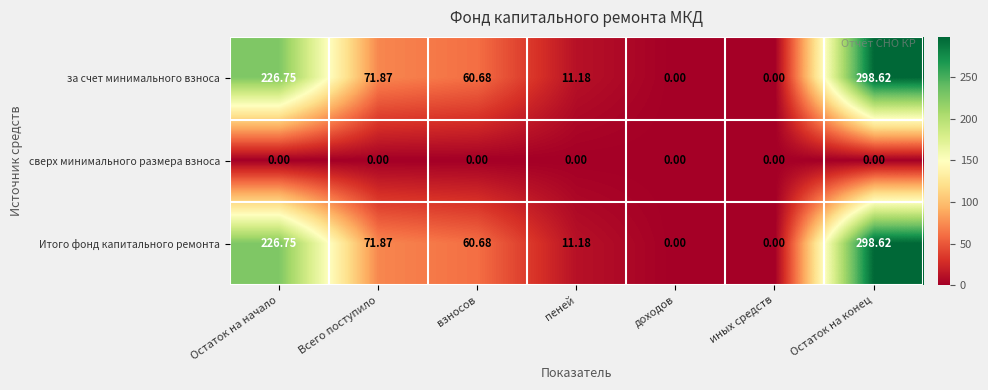

At which category is the sum across all series the highest?

Остаток на конец